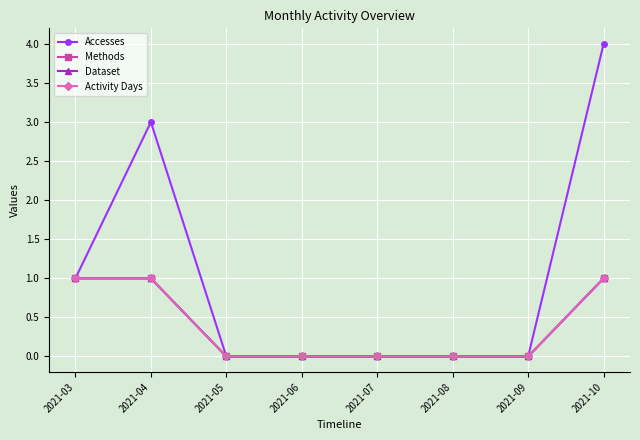

Is it true that Accesses equals 1 at 2021-03?

True